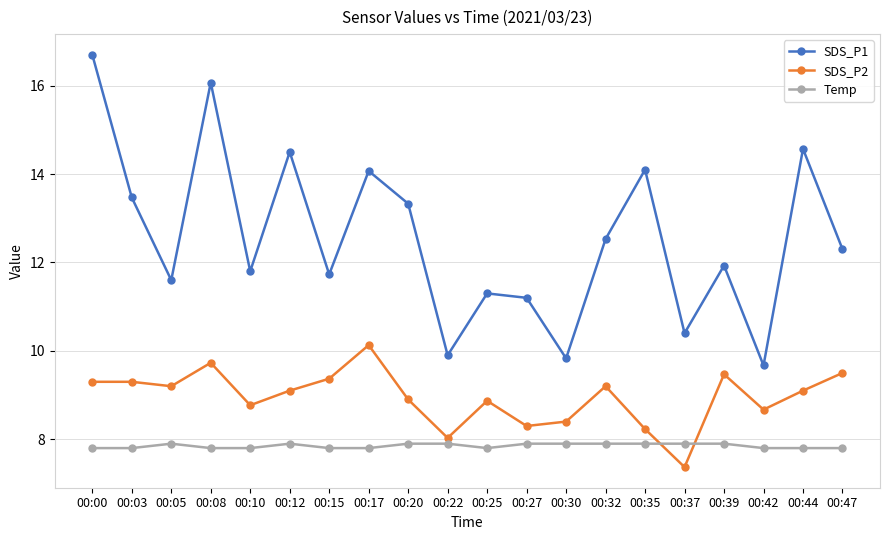

Between which two adjacent categories do Temp and SDS_P2 first intersect?

00:35 and 00:37